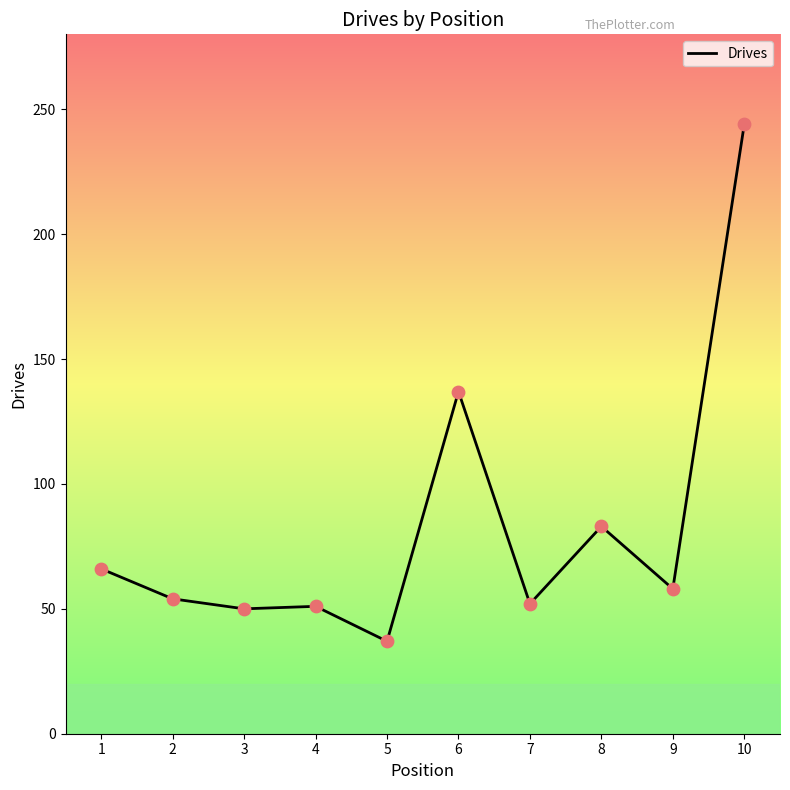

Between 5 and 3, which is larger?

3